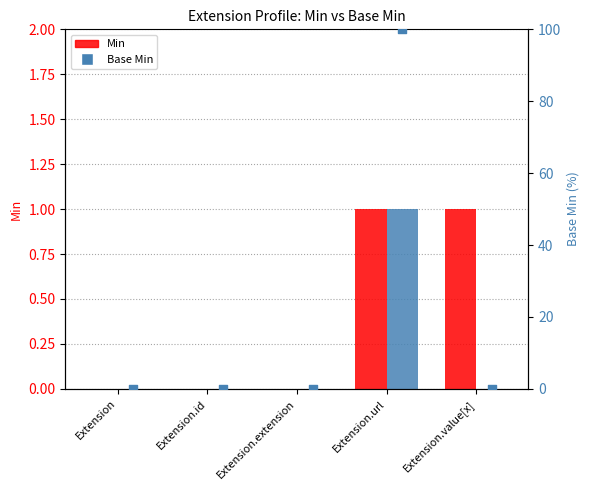

Which series contains the lowest Y value?

Min